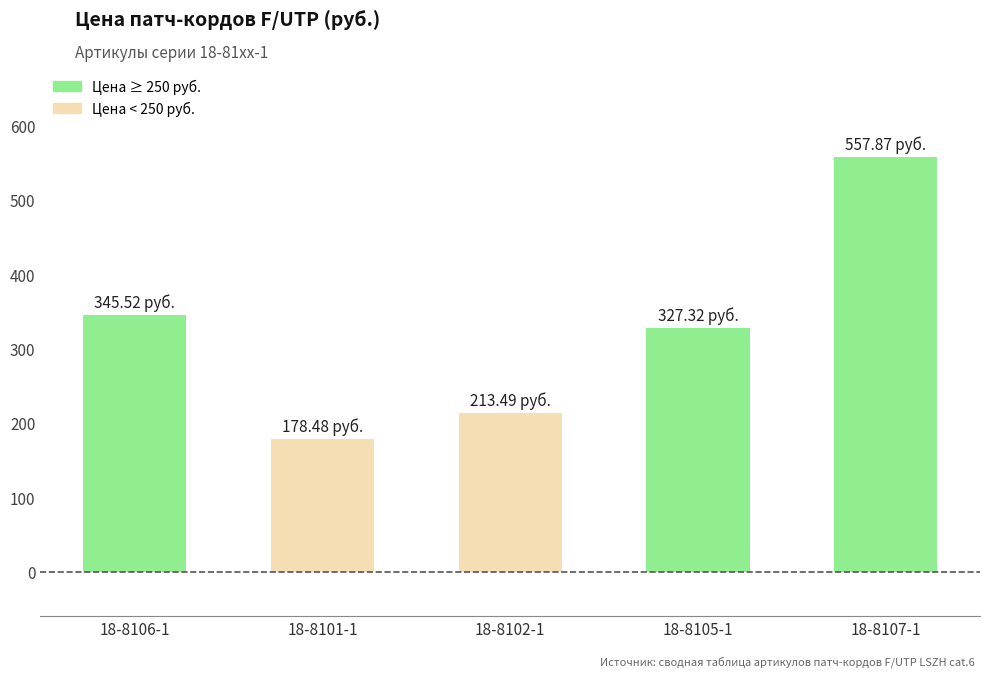

What is the change in value from 18-8106-1 to 18-8105-1?

-18.2